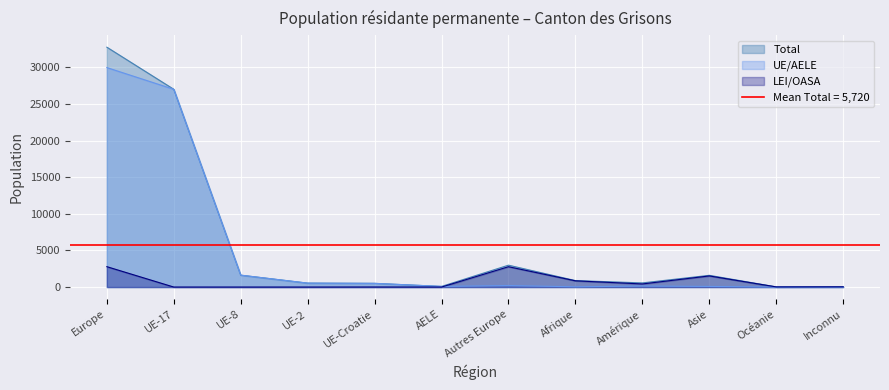

Is it true that UE/AELE equals 211 at Autres Europe?

True